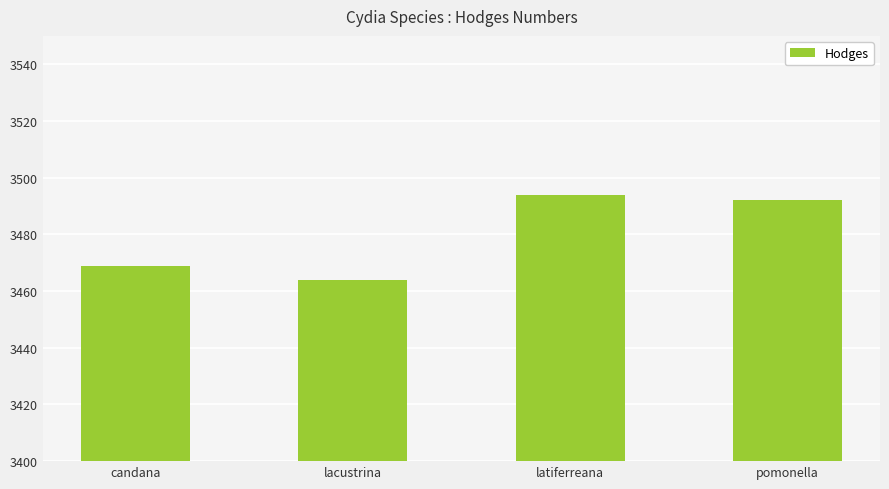

What is the greatest value displayed?

3494